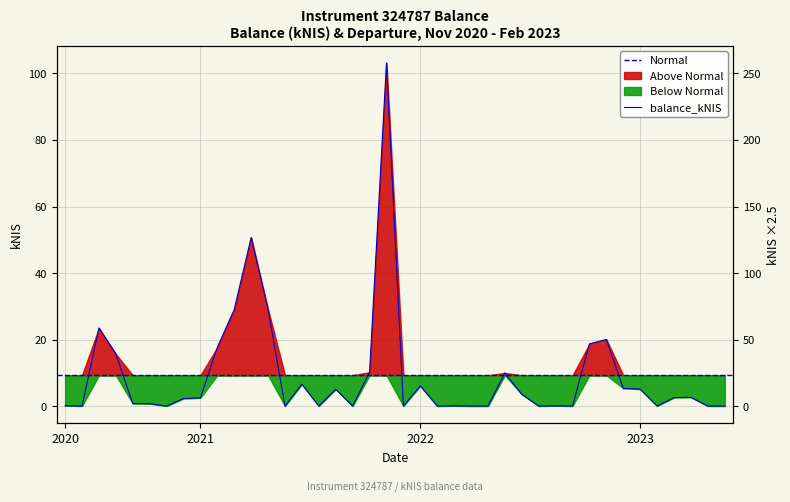

What is the average value?

9.3